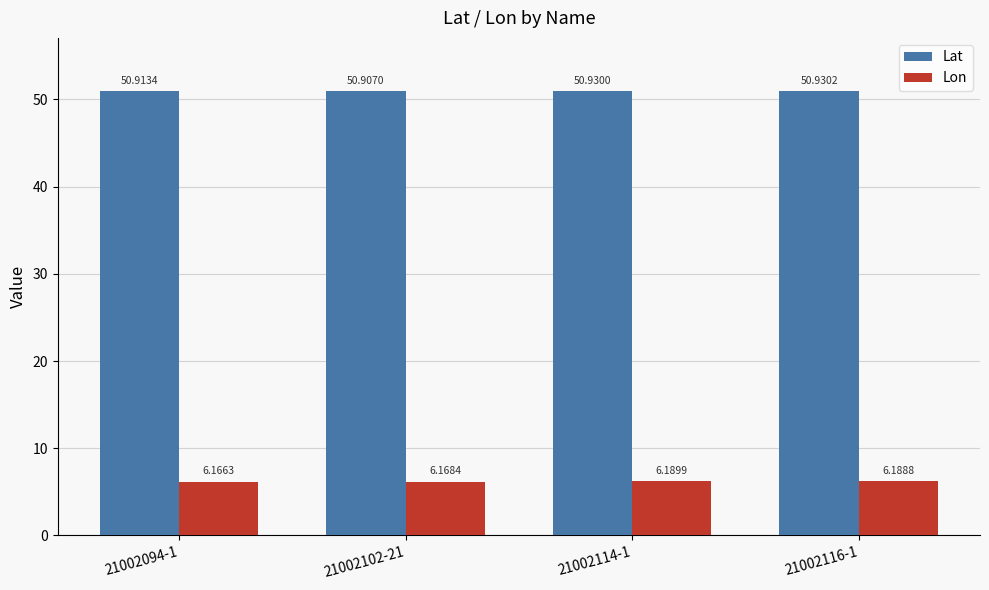

At 21002116-1, list the series in order from largest to smallest.

Lat, Lon